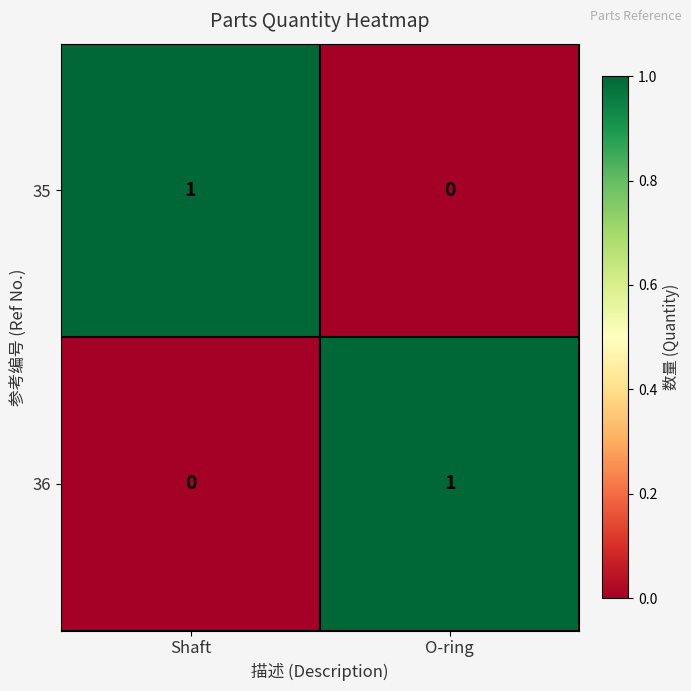

At O-ring, list the series in order from smallest to largest.

35, 36